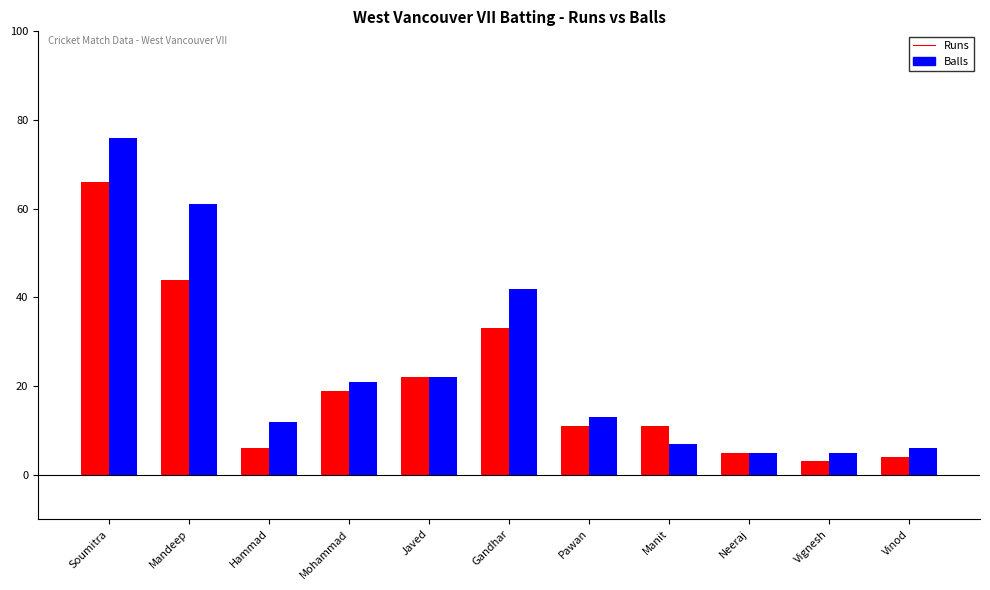

What are all the series names shown in the legend?

Runs, Balls